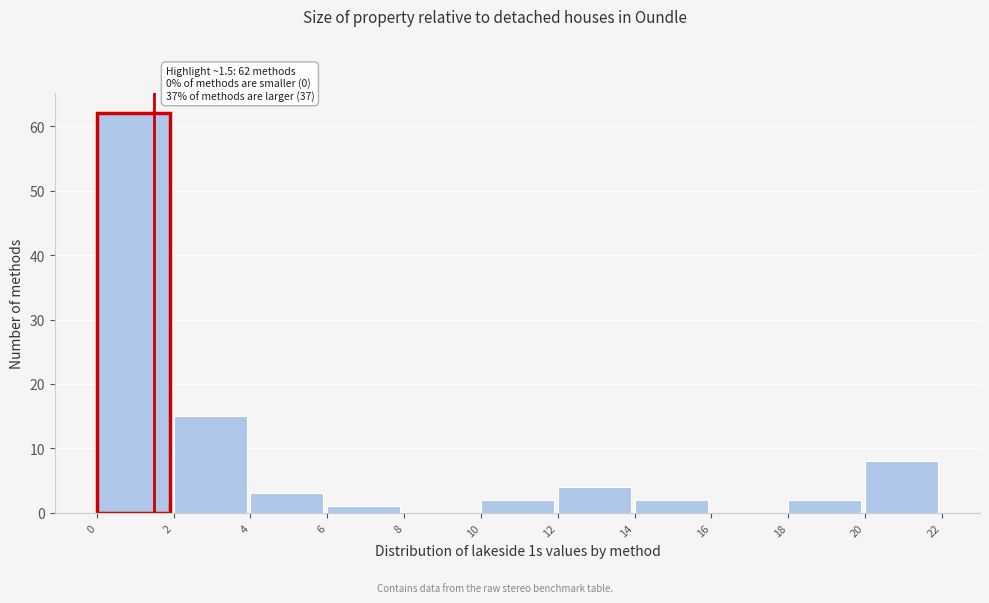

Which range on the x-axis has the tallest bar?

0 to 2